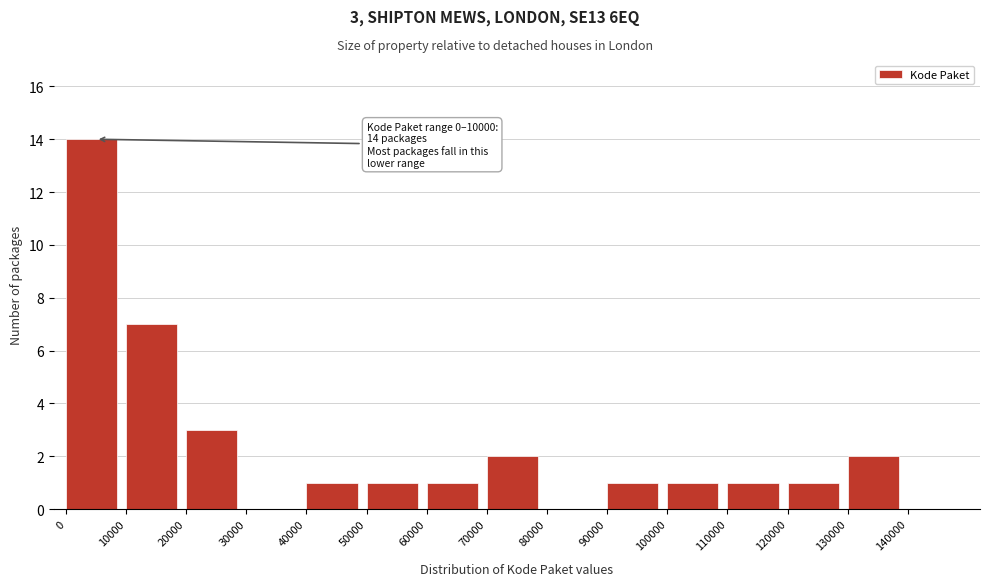

Which range on the x-axis has the tallest bar?

0 to 10000